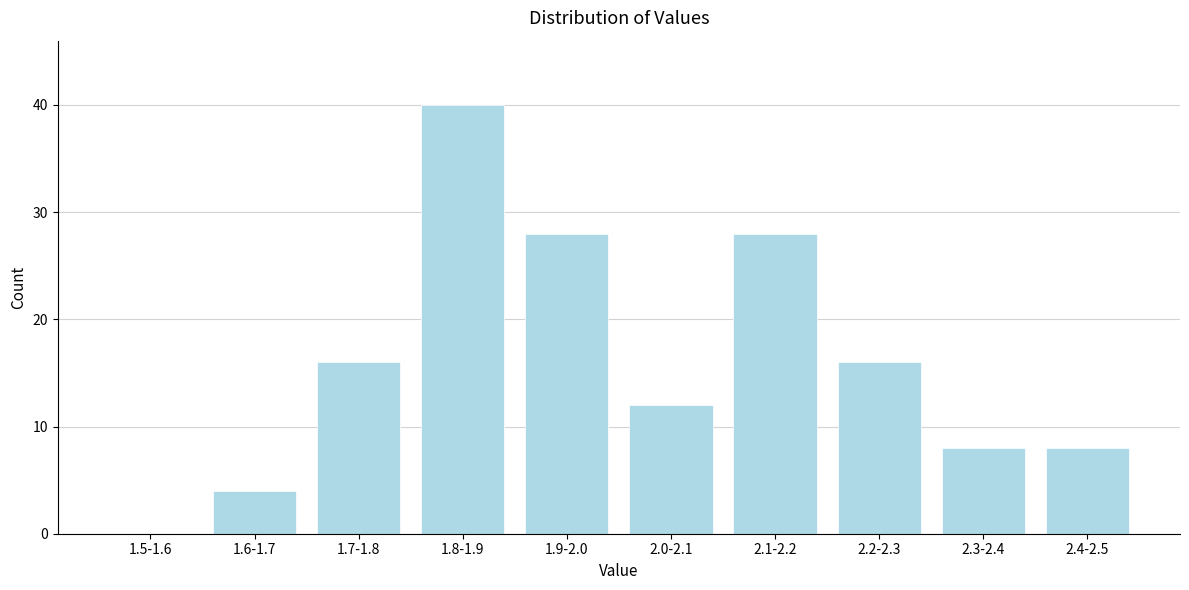

Reading left to right, list all the values displayed in this chart.

1.5-1.6=0	1.6-1.7=4	1.7-1.8=16	1.8-1.9=40	1.9-2.0=28	2.0-2.1=12	2.1-2.2=28	2.2-2.3=16	2.3-2.4=8	2.4-2.5=8